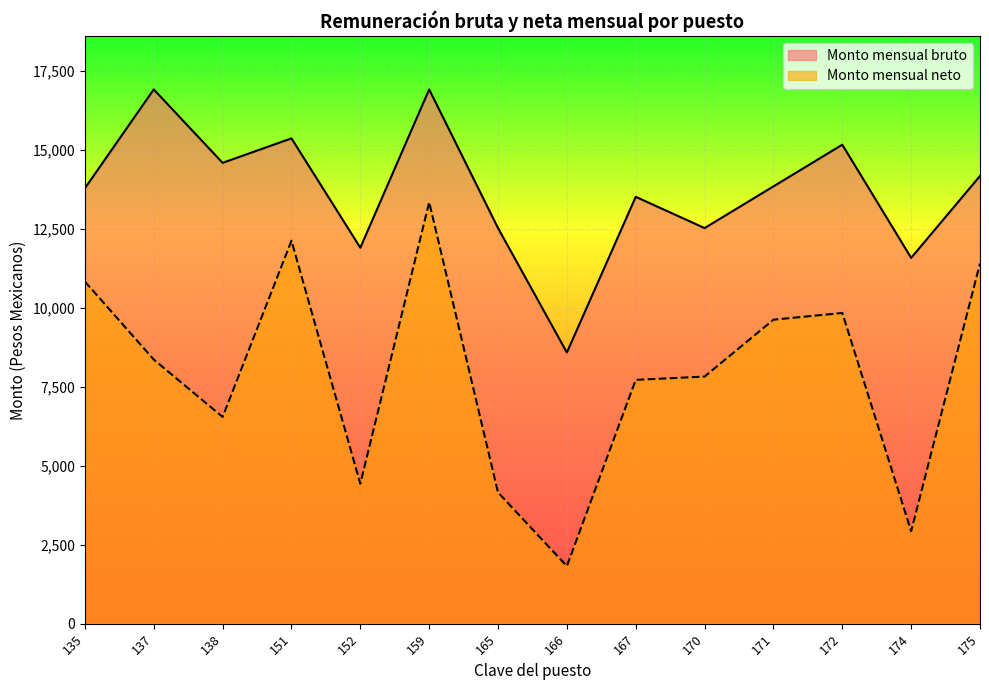

What is the average value of the Monto mensual neto series?

7926.3